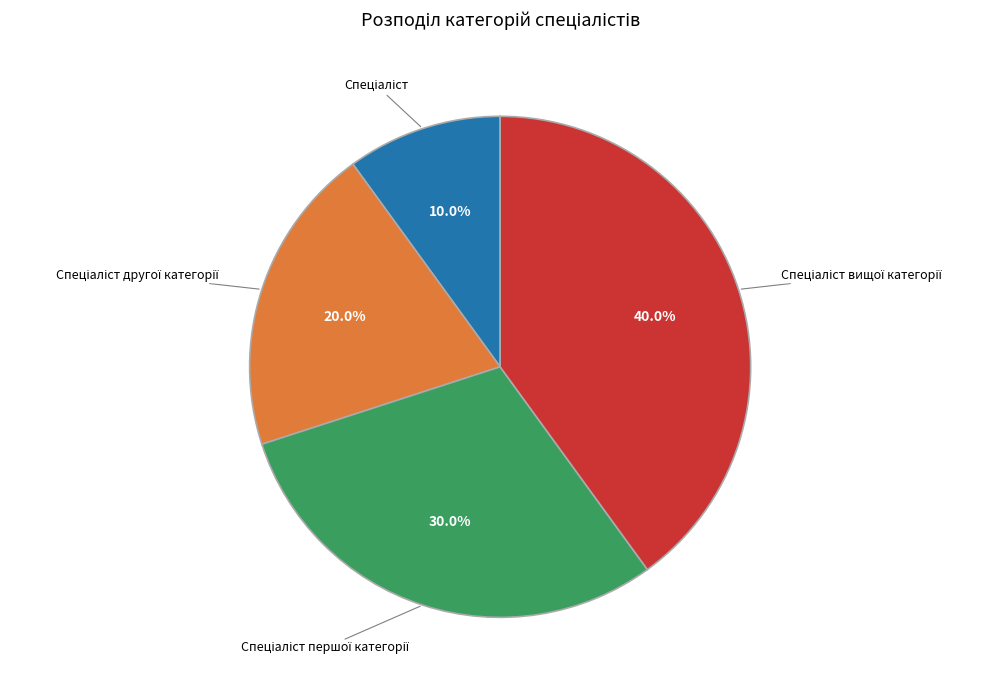

Is there a majority slice in this chart?

No